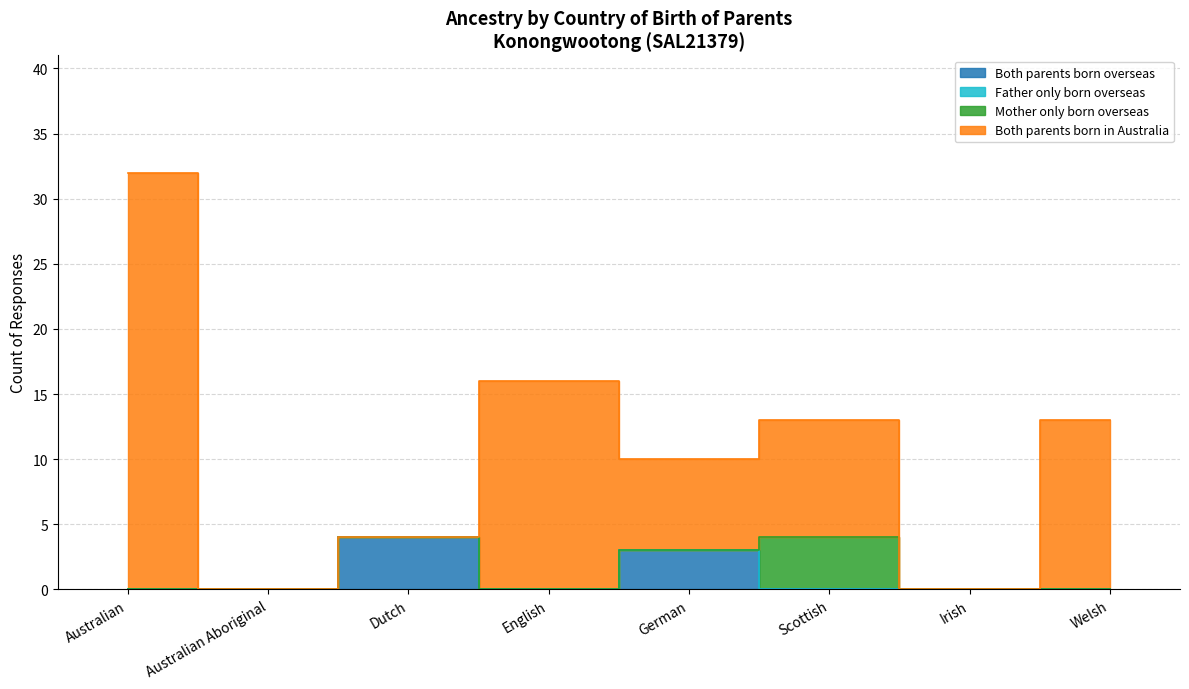

What is the approximate value of Both parents born in Australia at Australian, to the nearest 10?

30